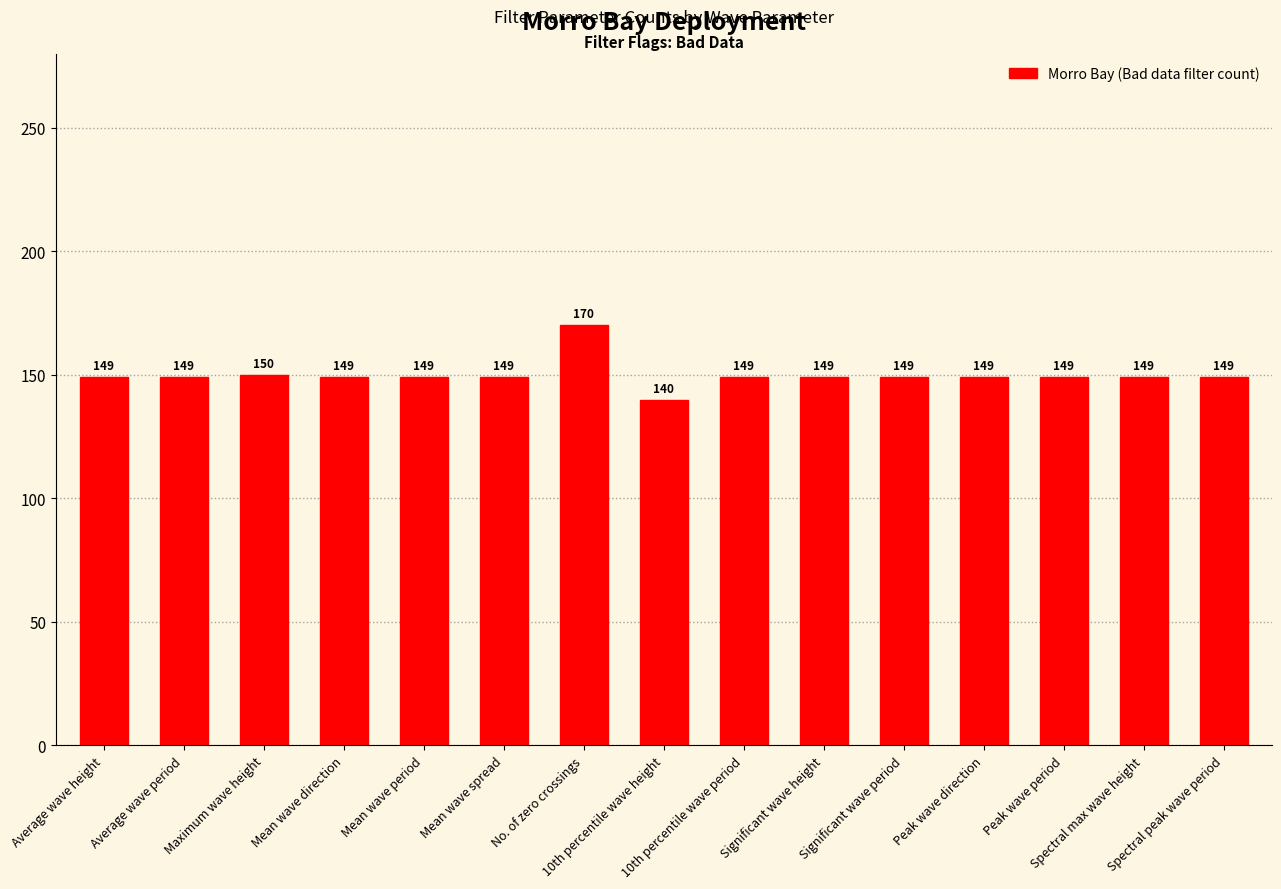

Reading left to right, transcribe all the data shown in this chart.

Average wave height=149	Average wave period=149	Maximum wave height=150	Mean wave direction=149	Mean wave period=149	Mean wave spread=149	No. of zero crossings=170	10th percentile wave height=140	10th percentile wave period=149	Significant wave height=149	Significant wave period=149	Peak wave direction=149	Peak wave period=149	Spectral max wave height=149	Spectral peak wave period=149